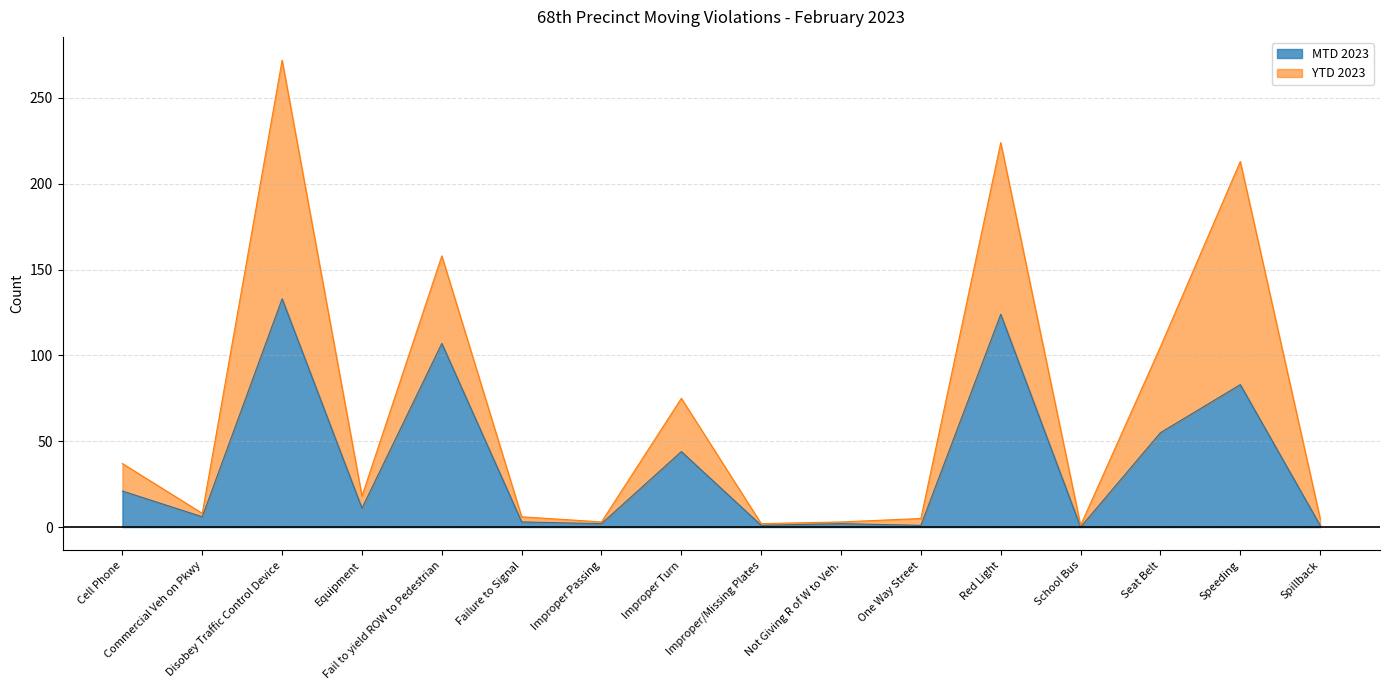

At which category does YTD 2023 reach its first local valley?

Commercial Veh on Pkwy